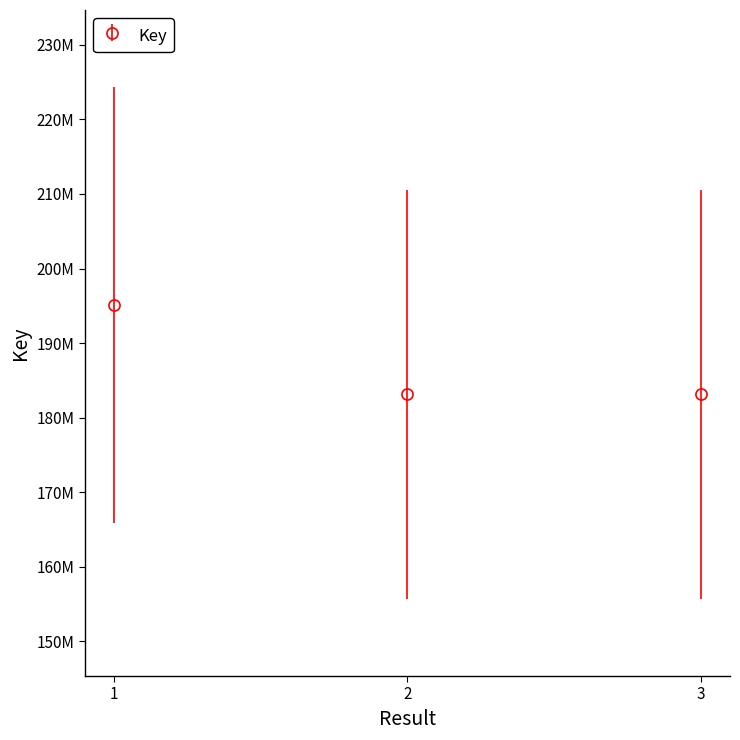

Reading right to left, what are all the values shown in this chart?

183112342	183112492	195106111